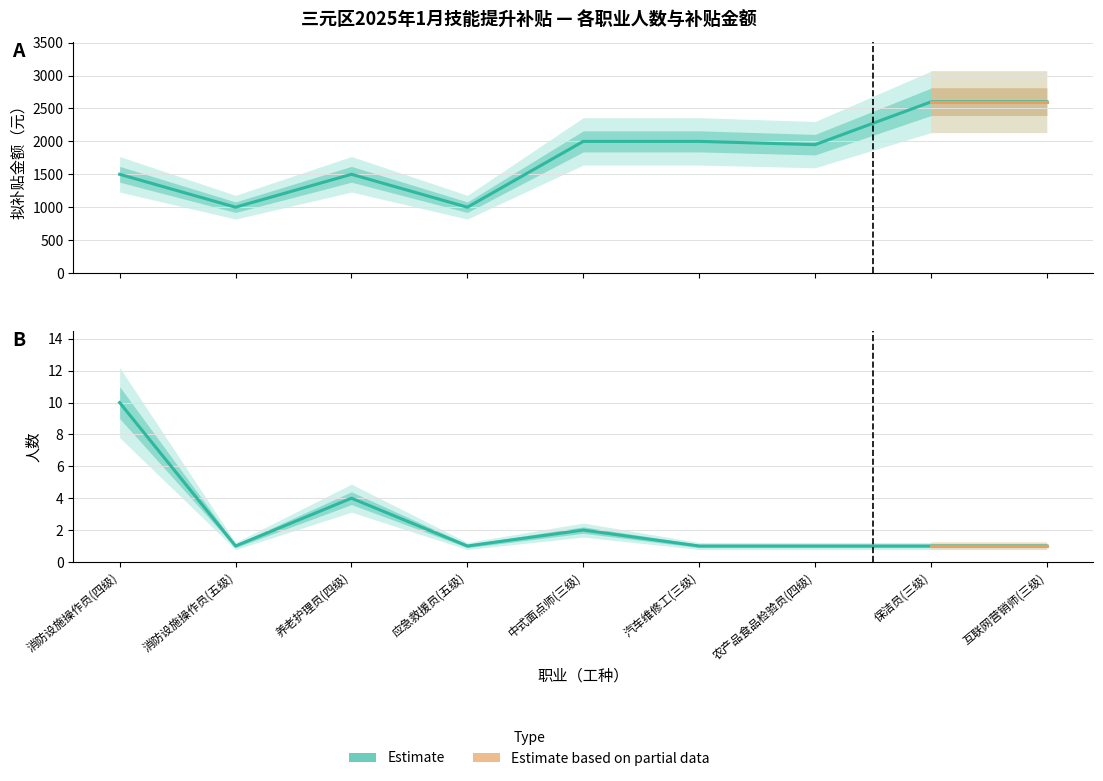

In 拟补贴金额（元）, how many points are lower than both neighbors (excluding endpoints)?

3